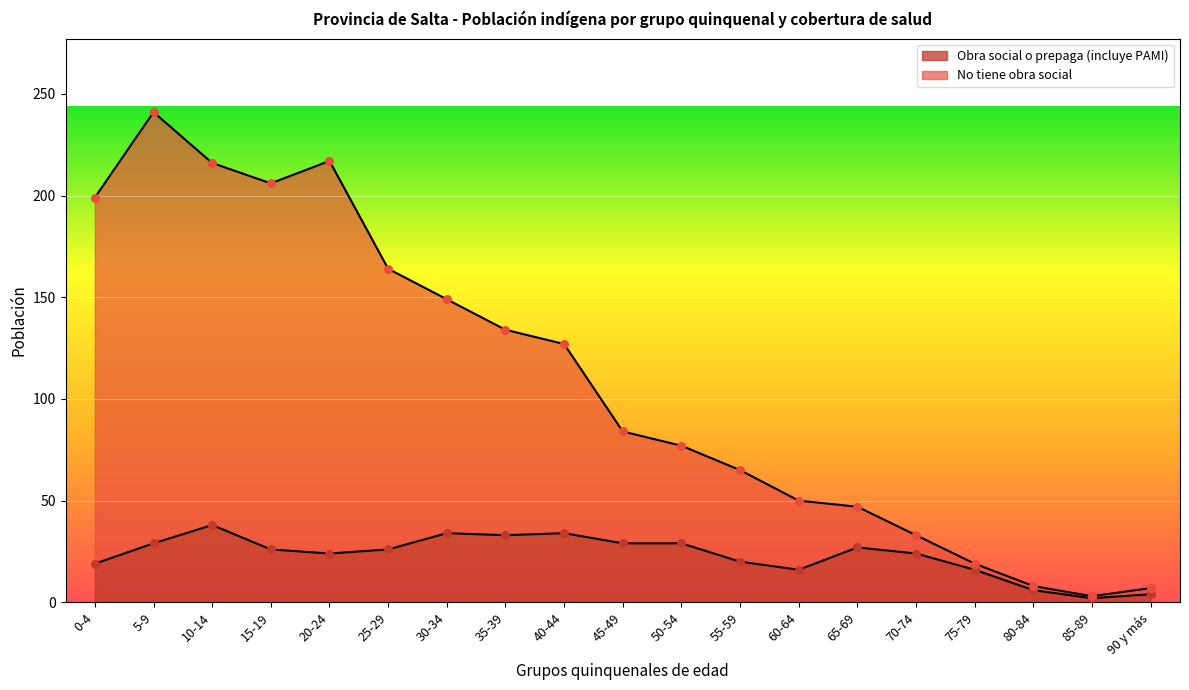

Which series contains the lowest Y value?

Obra social o prepaga (incluye PAMI)